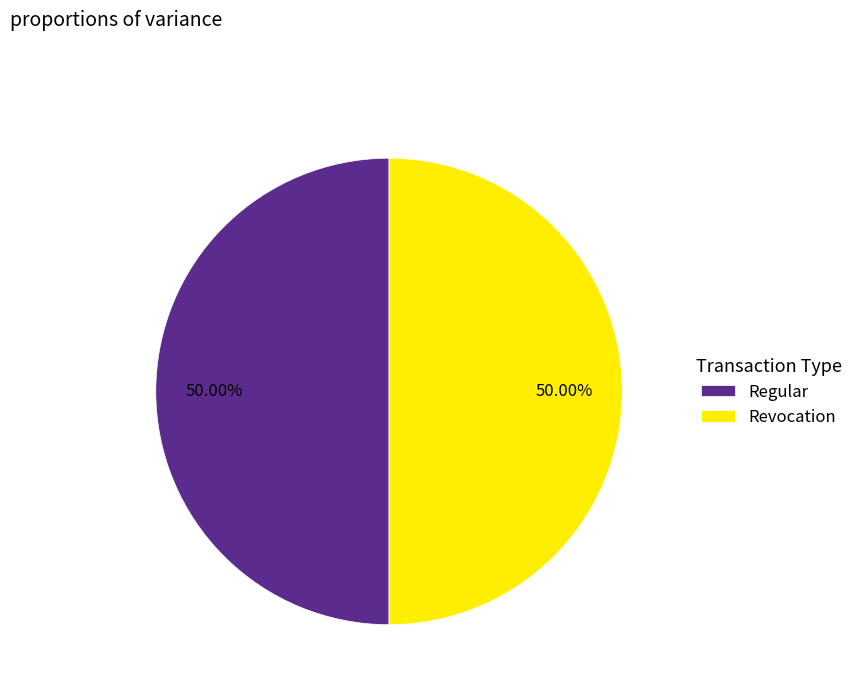

To the nearest percent, what is the difference between the largest and smallest slice percentages?

0%